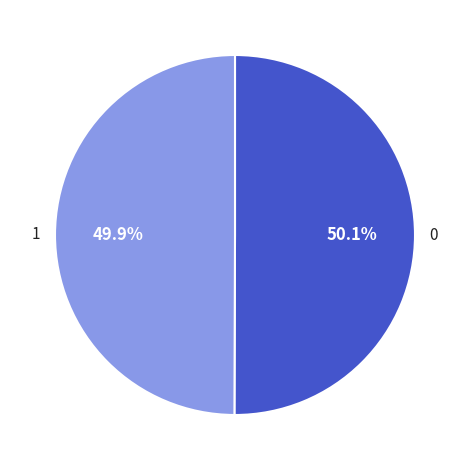

Is there any slice that represents more than half of the pie?

Yes